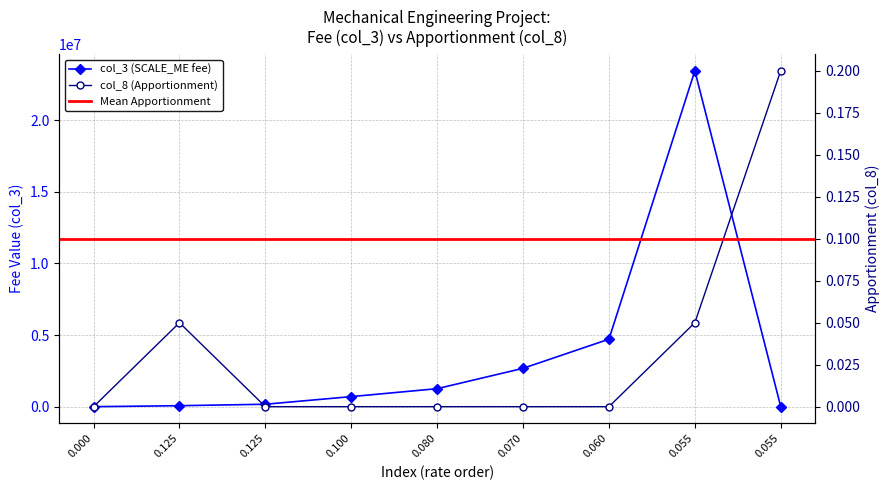

Rank the categories by col_8 (Apportionment) value from lowest to highest.

0.0, 0.125, 0.1, 0.08, 0.07, 0.06, 0.125, 0.055, 0.055